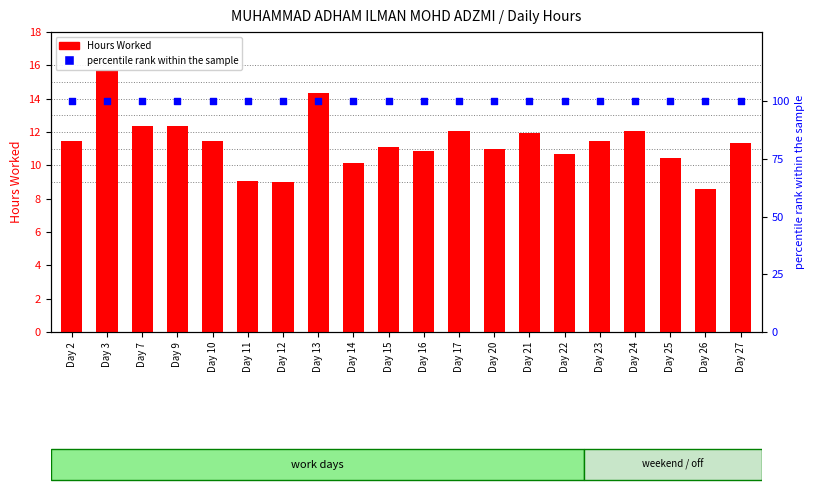

Is the value of Hours Worked at Day 9 greater than the value of percentile rank within the sample at Day 15?

No